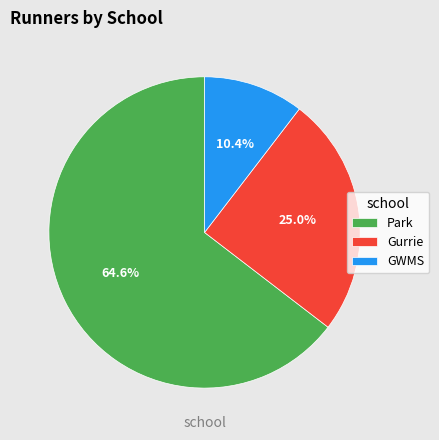

Is there any slice that represents more than half of the pie?

Yes